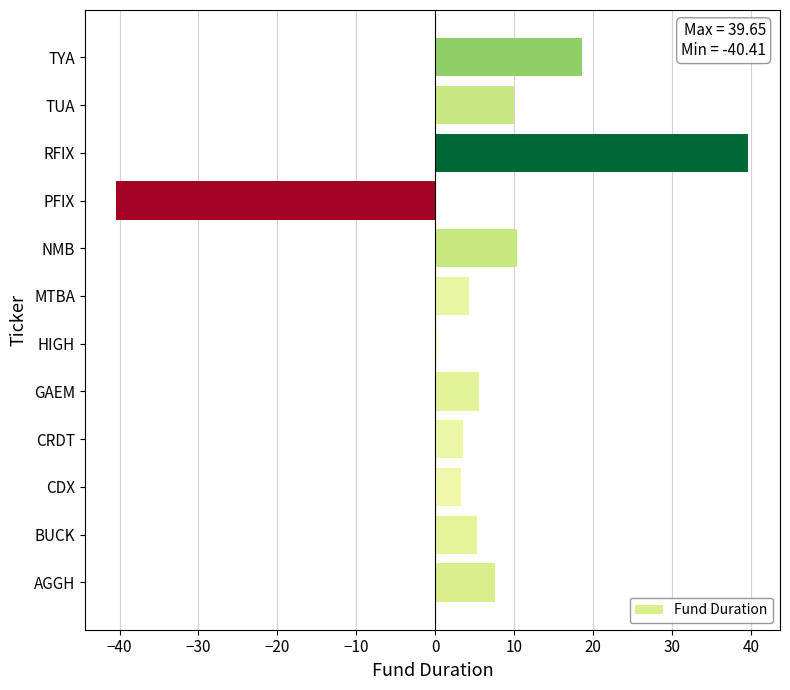

Read the value at RFIX.

39.6